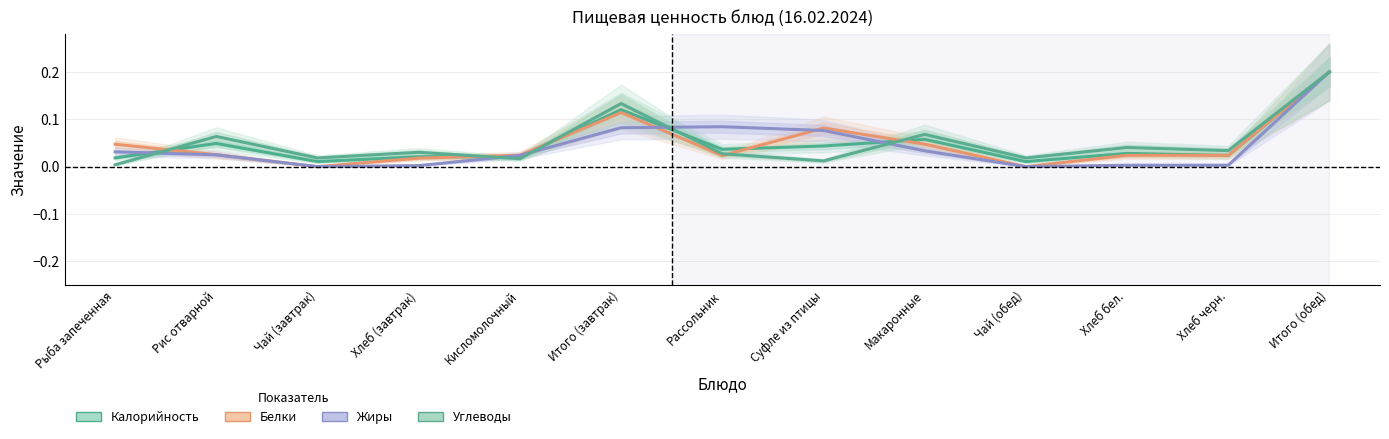

What is the sum of all Жиры values?

0.6